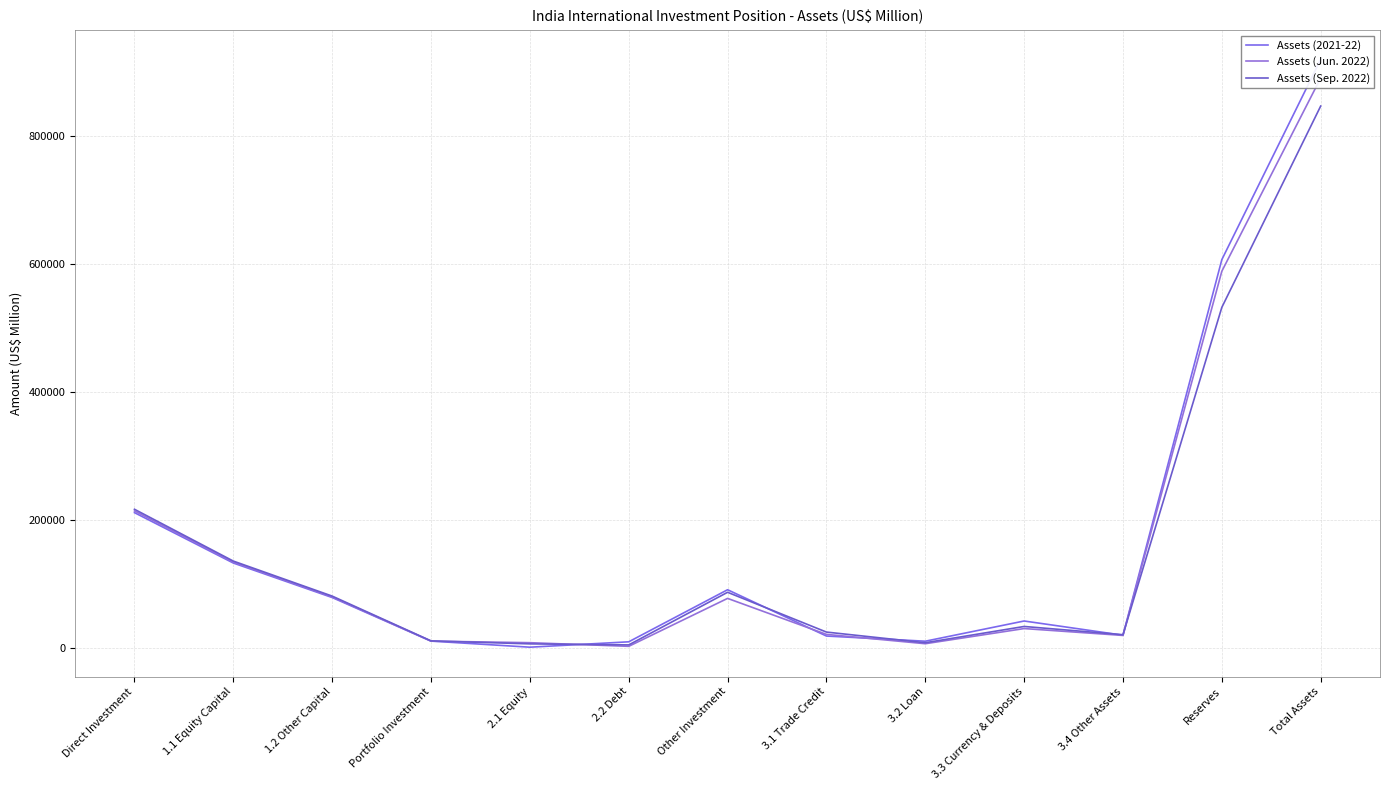

How many times do Assets (Sep. 2022) and Assets (2021-22) cross each other?

5